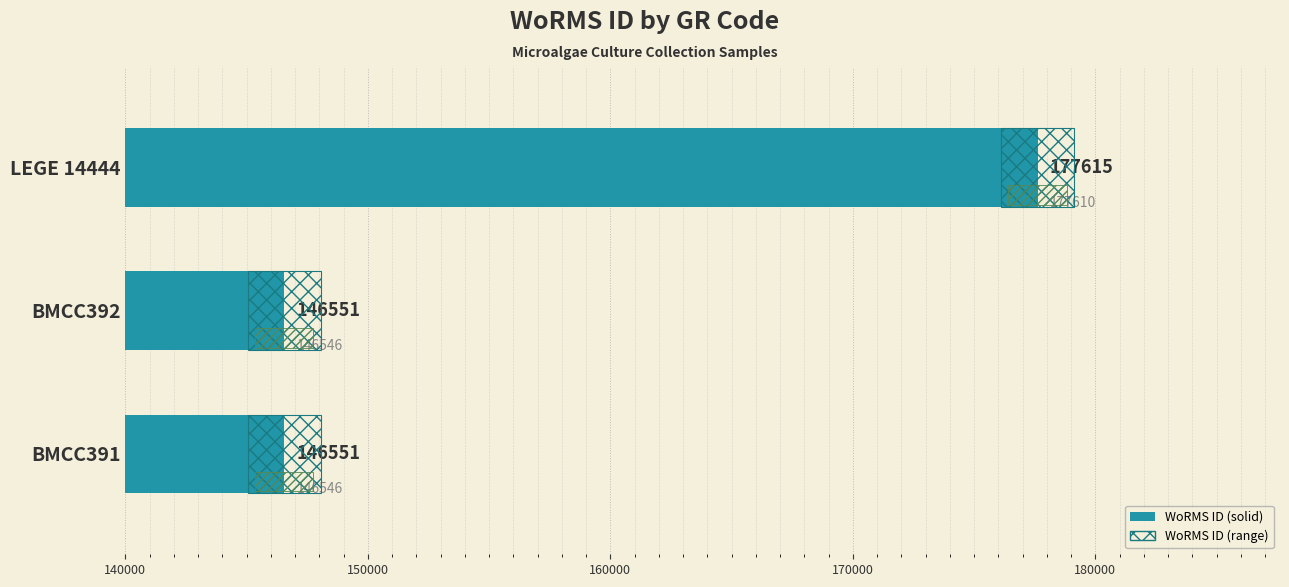

What is the maximum value shown in the chart?

177615